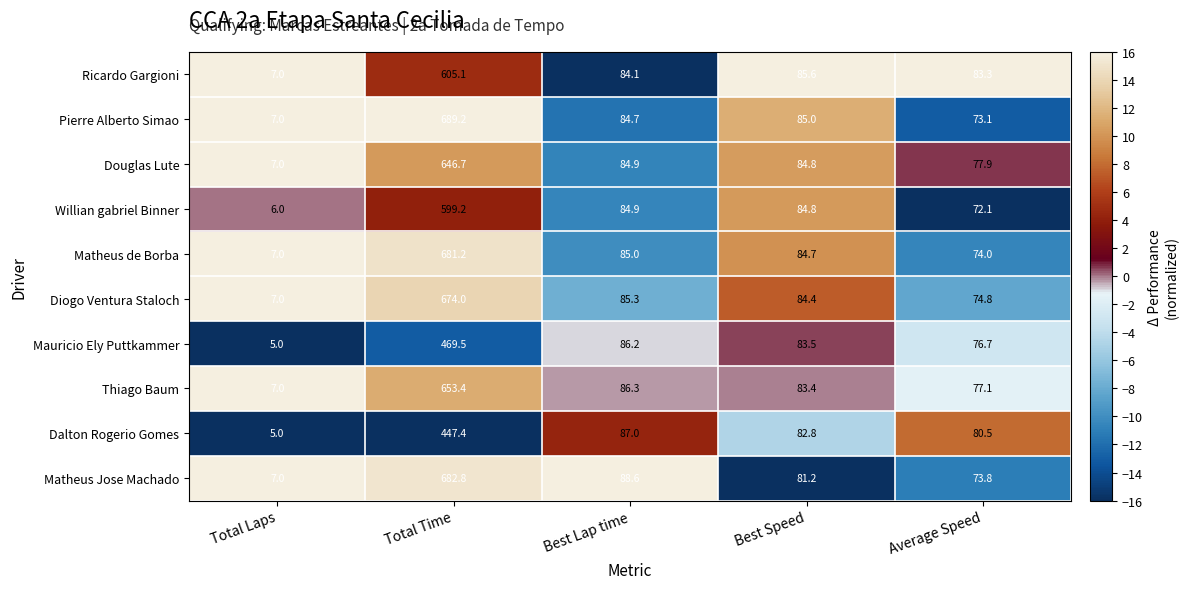

What is the sum of the Thiago Baum values at Best Speed and Average Speed?

160.5